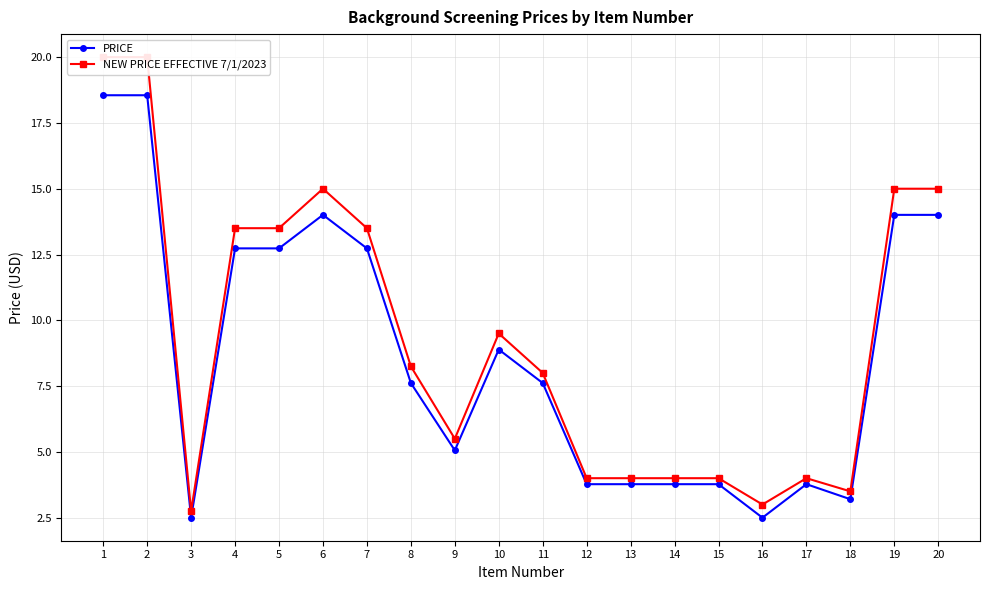

In NEW PRICE EFFECTIVE 7/1/2023, how many points are lower than both neighbors (excluding endpoints)?

4